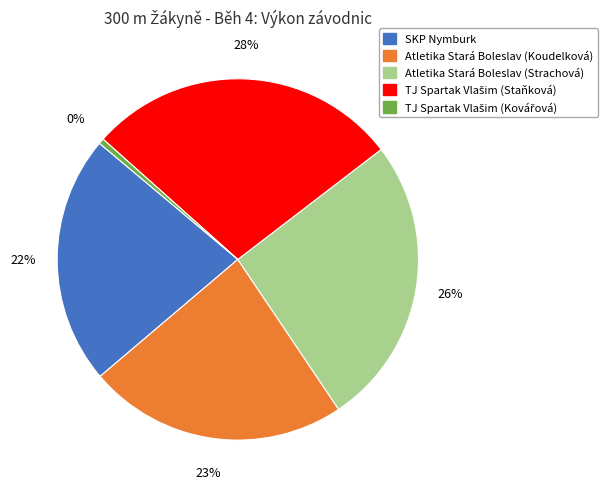

Which has a higher value, Atletika Stará Boleslav (Koudelková) or SKP Nymburk?

Atletika Stará Boleslav (Koudelková)